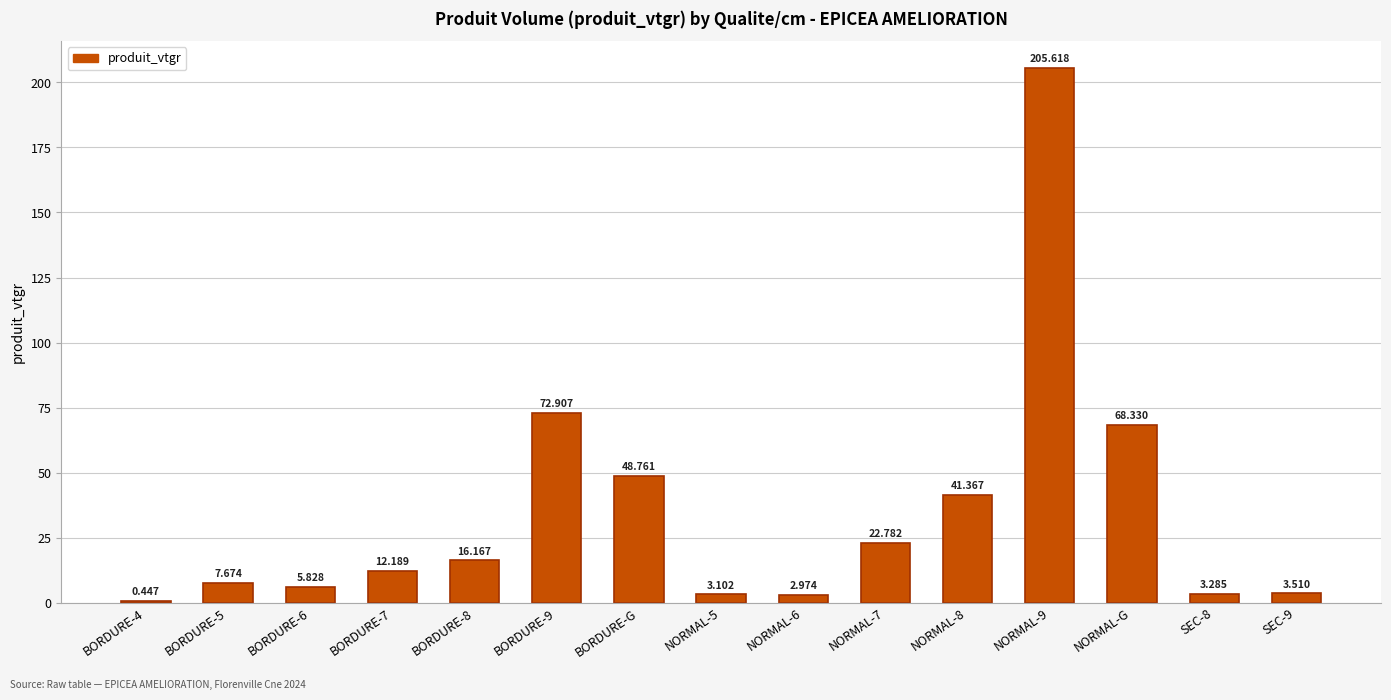

How many values exceed 12?

8